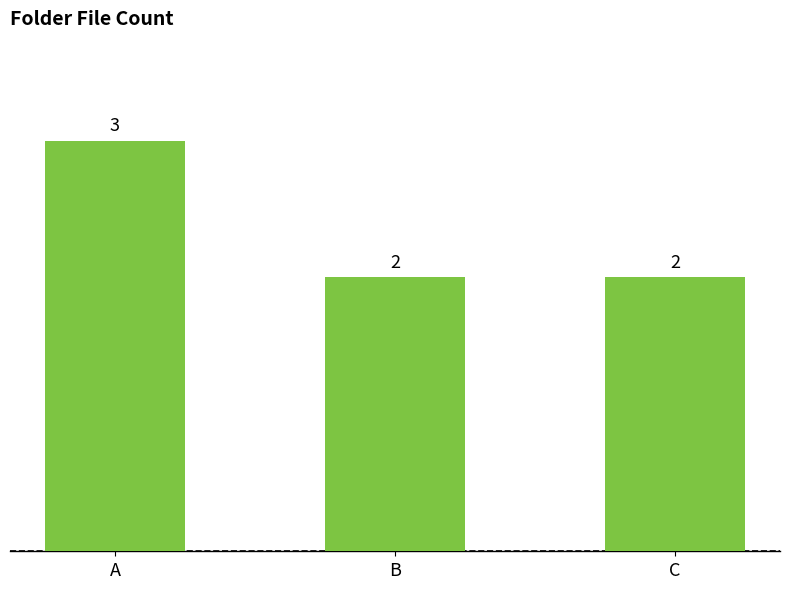

What is the maximum value shown in the chart?

3